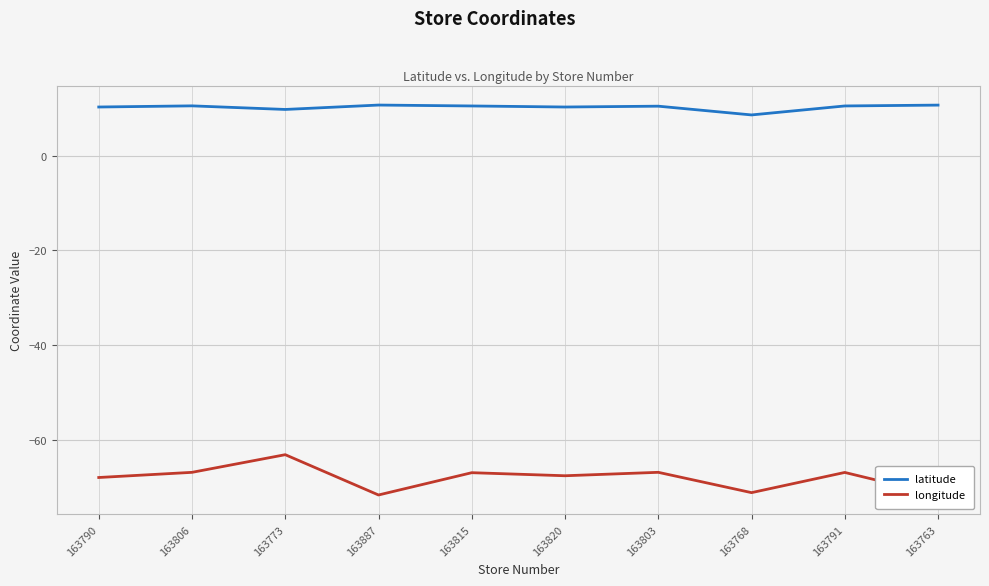

The value of longitude at 163887 is -71.7. True or false?

True